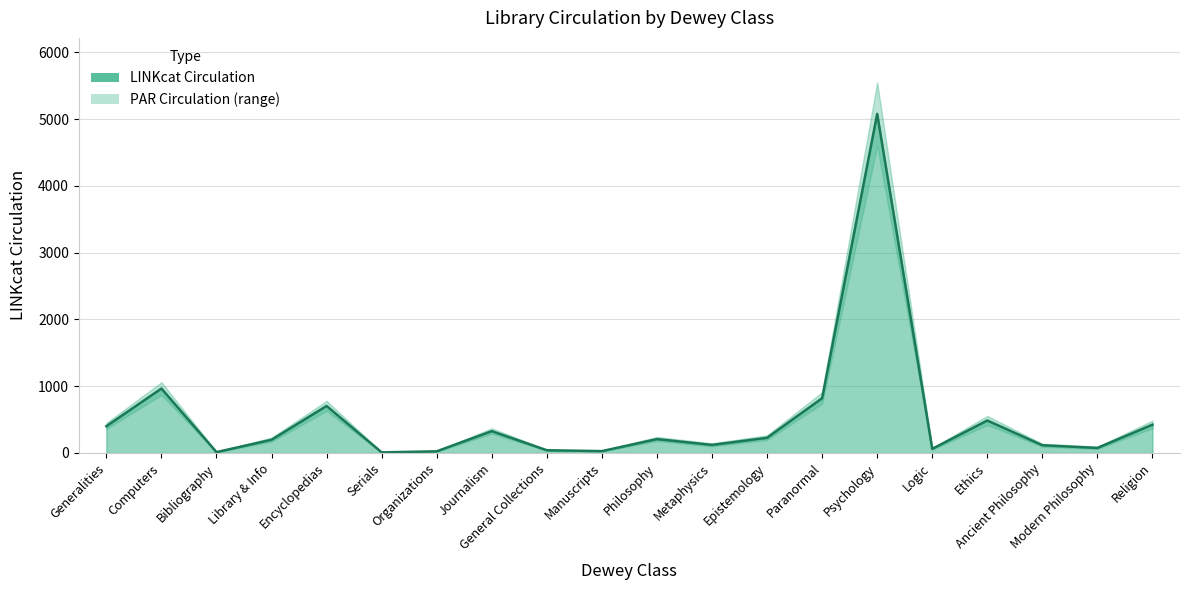

How many values in the PAR Circulation lower series exceed 180?

9